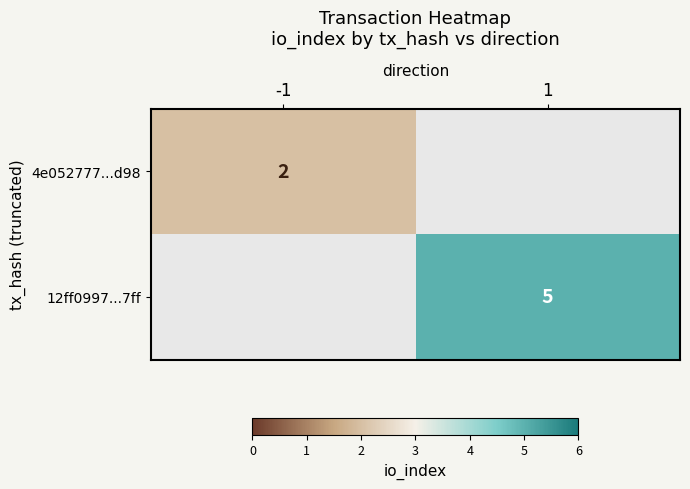

How many data points does each series have?

2